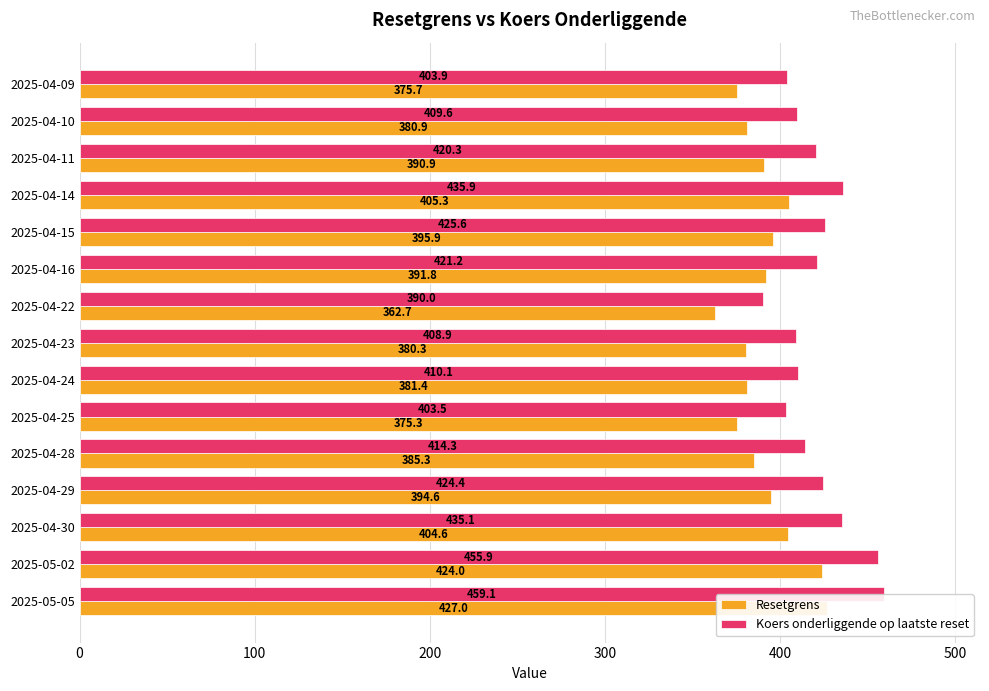

Is it true that Koers onderliggende op laatste reset equals 133.4 at 2025-05-05?

False